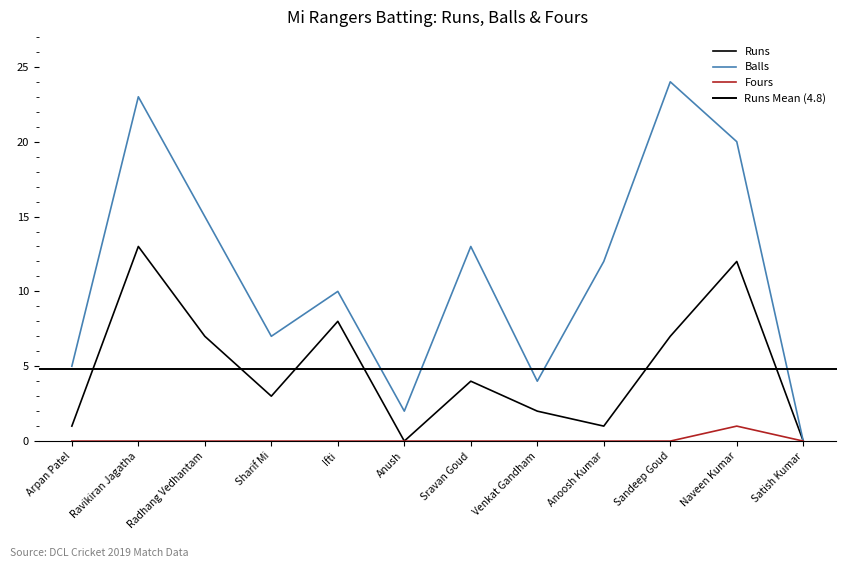

Where is Runs nearest to the value 6?

Radhang Vedhantam